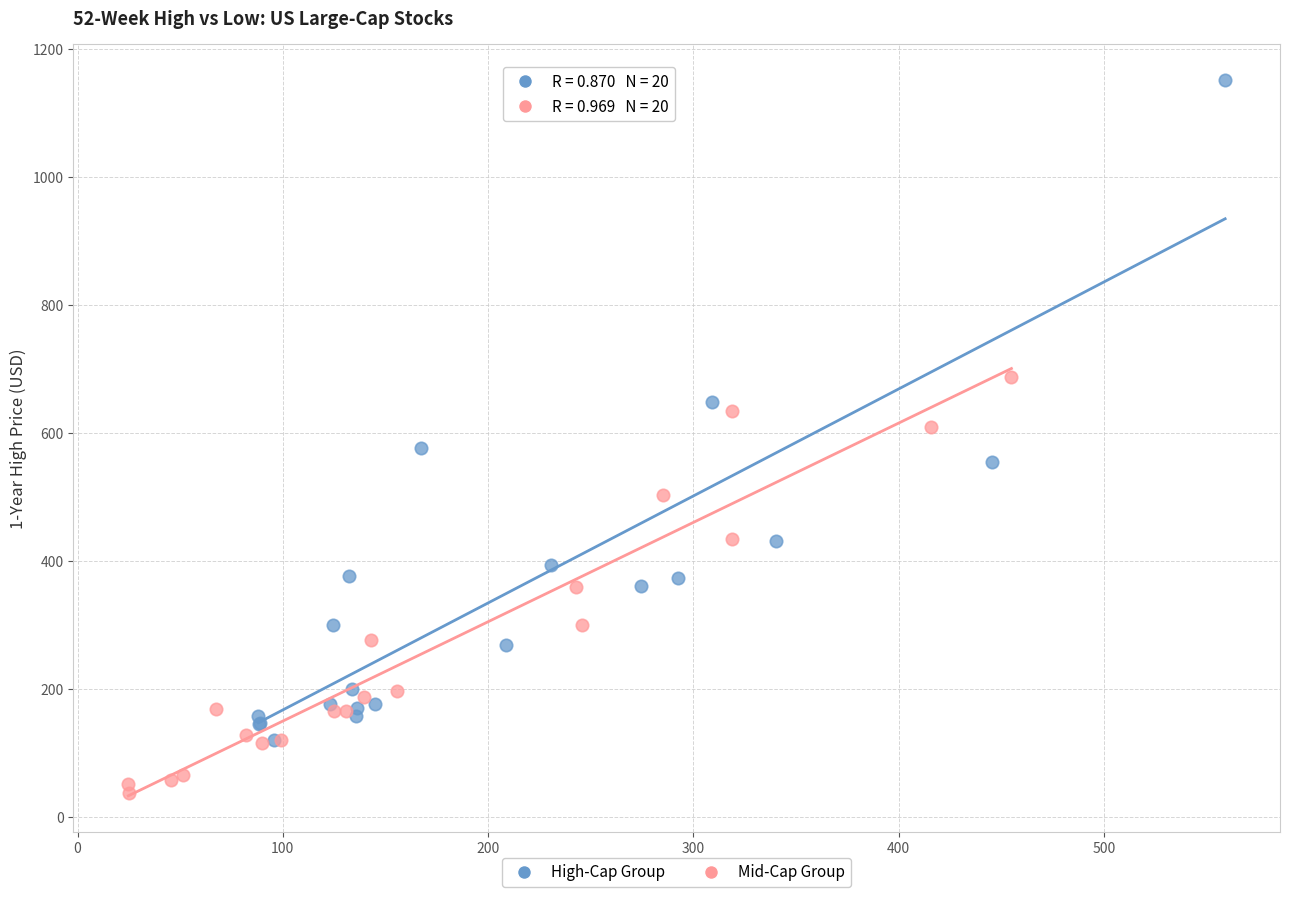

Which series has the widest spread of Y values?

High-Cap Group